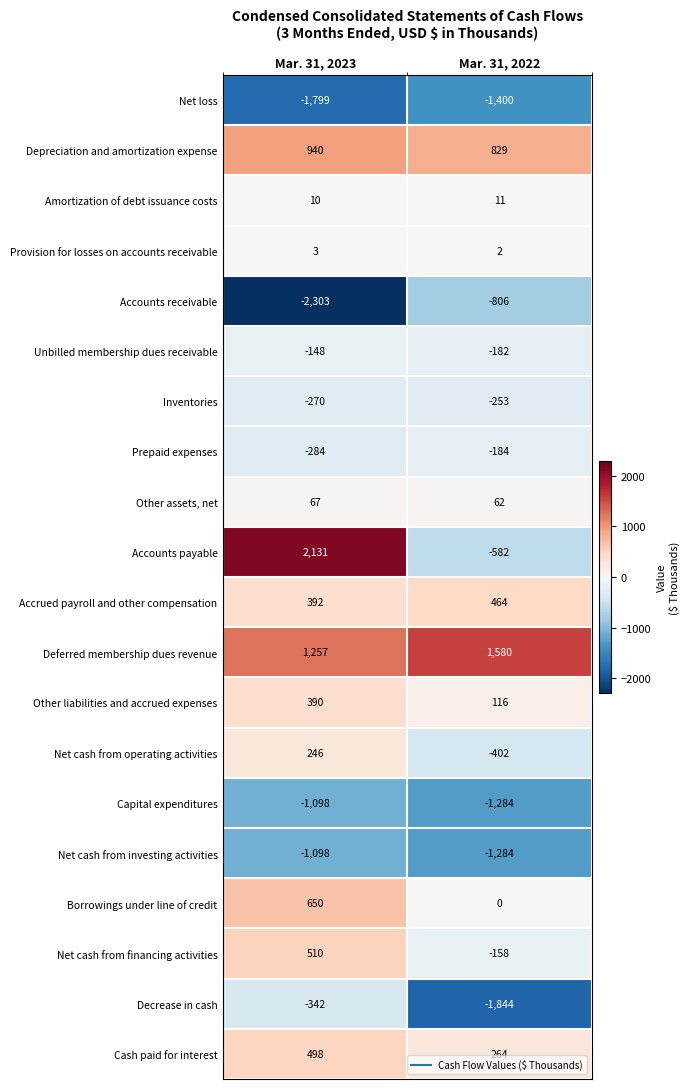

What is the minimum value shown in the chart?

-2303